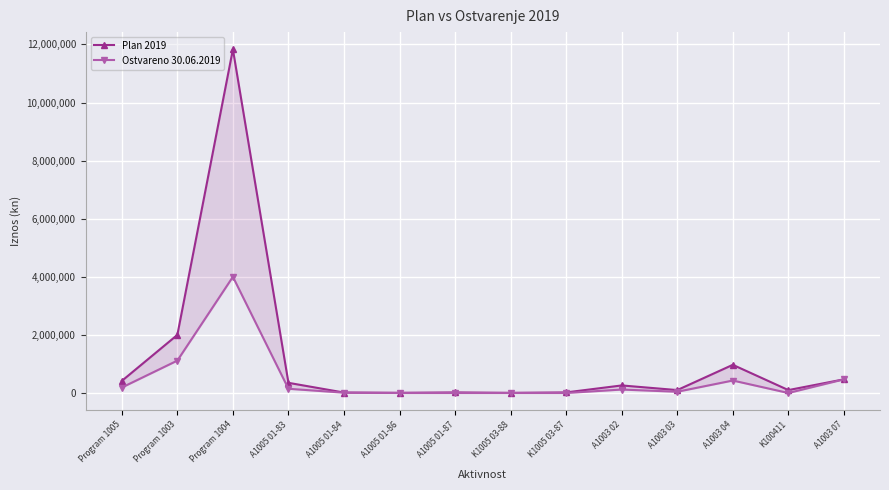

How many values in the Ostvareno 30.06.2019 series are below 118722?

7